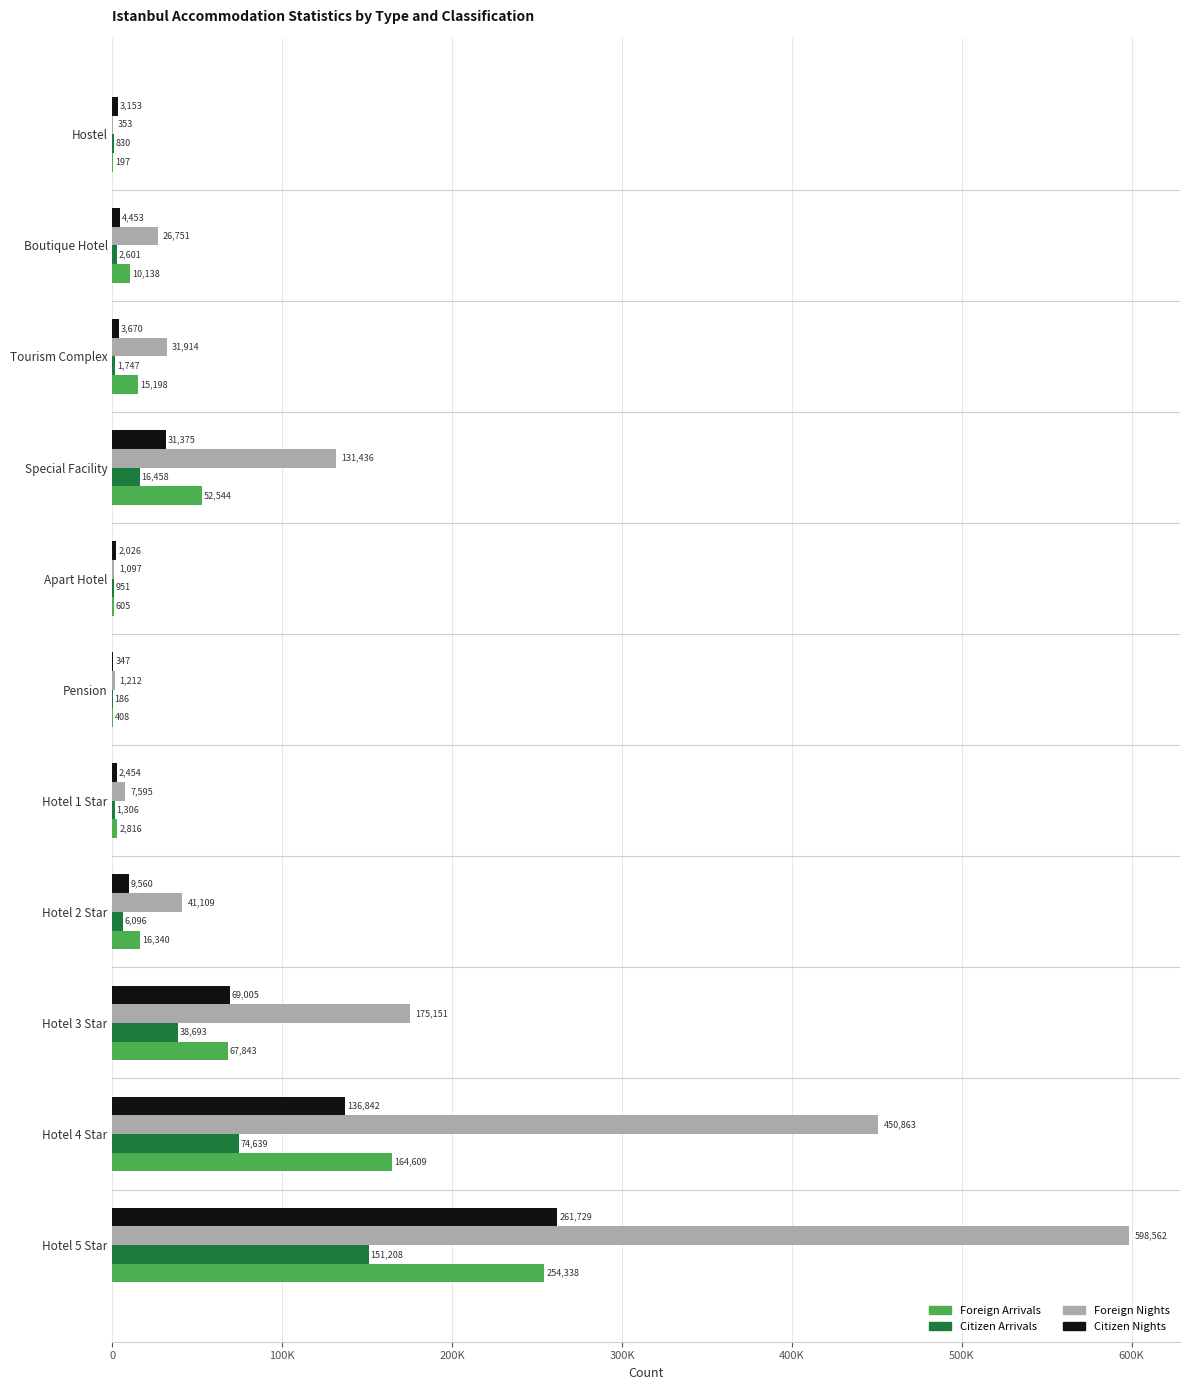

What are all the series names shown in the legend?

Foreign Arrivals, Citizen Arrivals, Foreign Nights, Citizen Nights